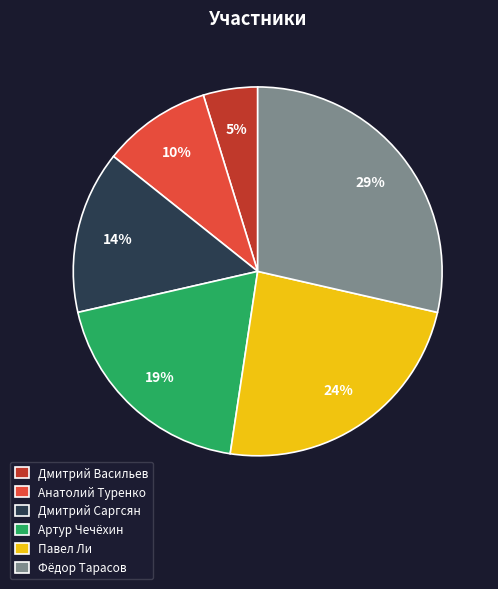

Between Фёдор Тарасов and Дмитрий Саргсян, which is larger?

Фёдор Тарасов